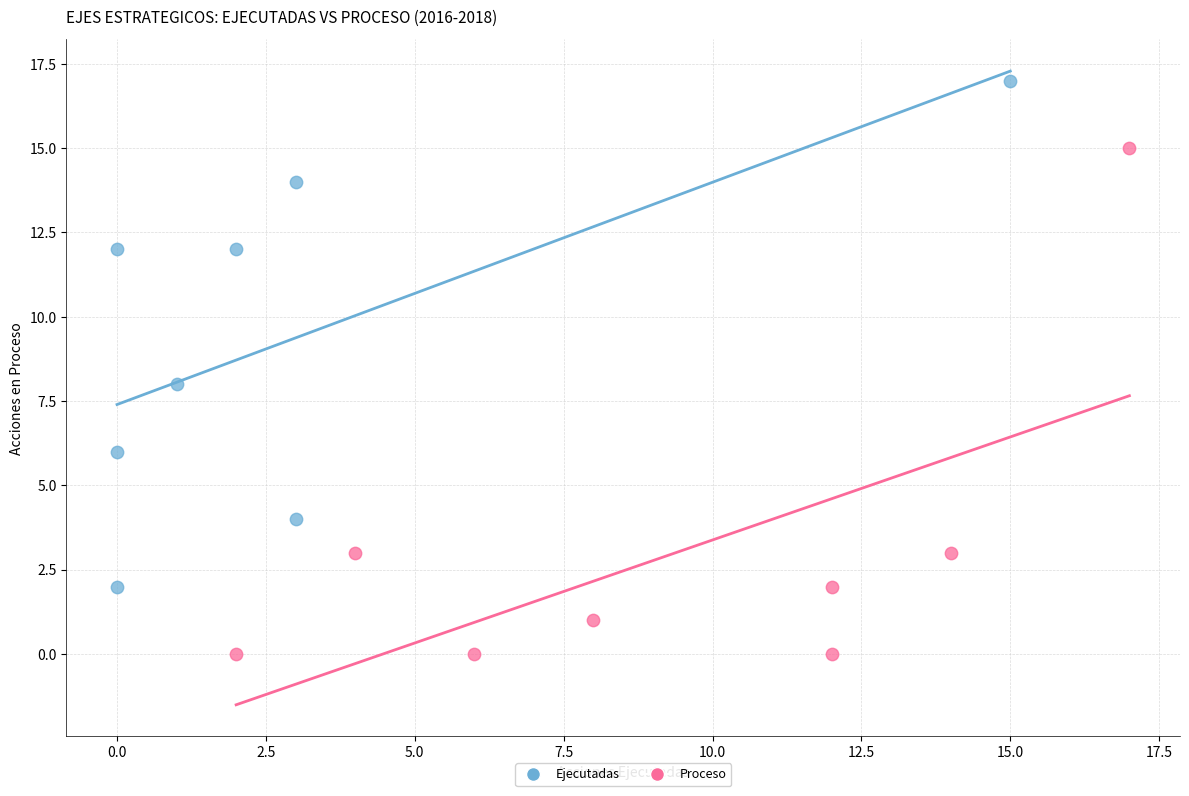

Which series reaches the maximum Y coordinate?

Ejecutadas